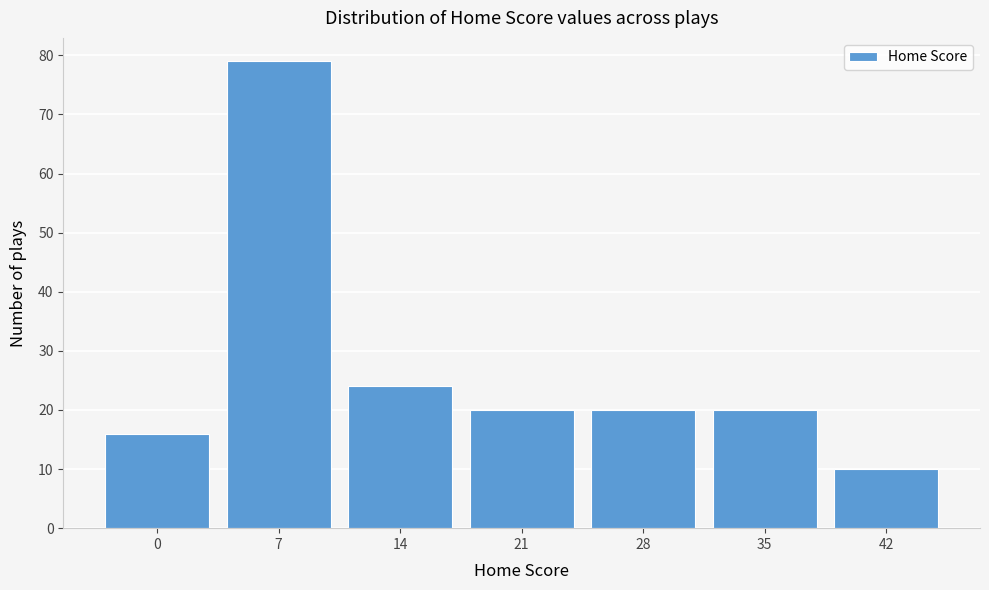

Reading left to right, what are all the values shown in this chart?

0=16	7=79	14=24	21=20	28=20	35=20	42=10